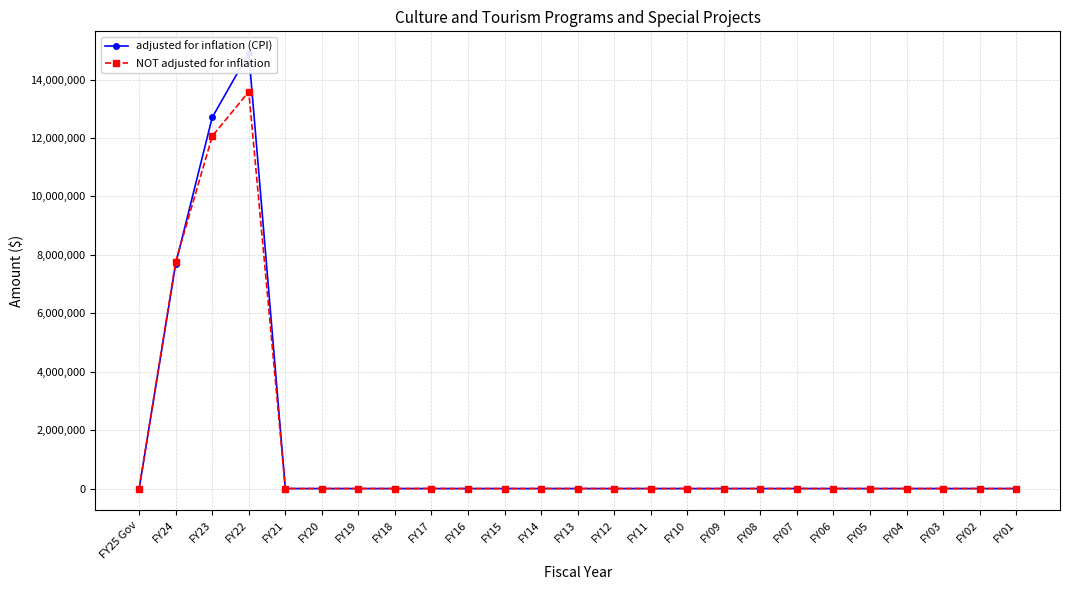

At how many categories does at least one series exceed 12988825?

1